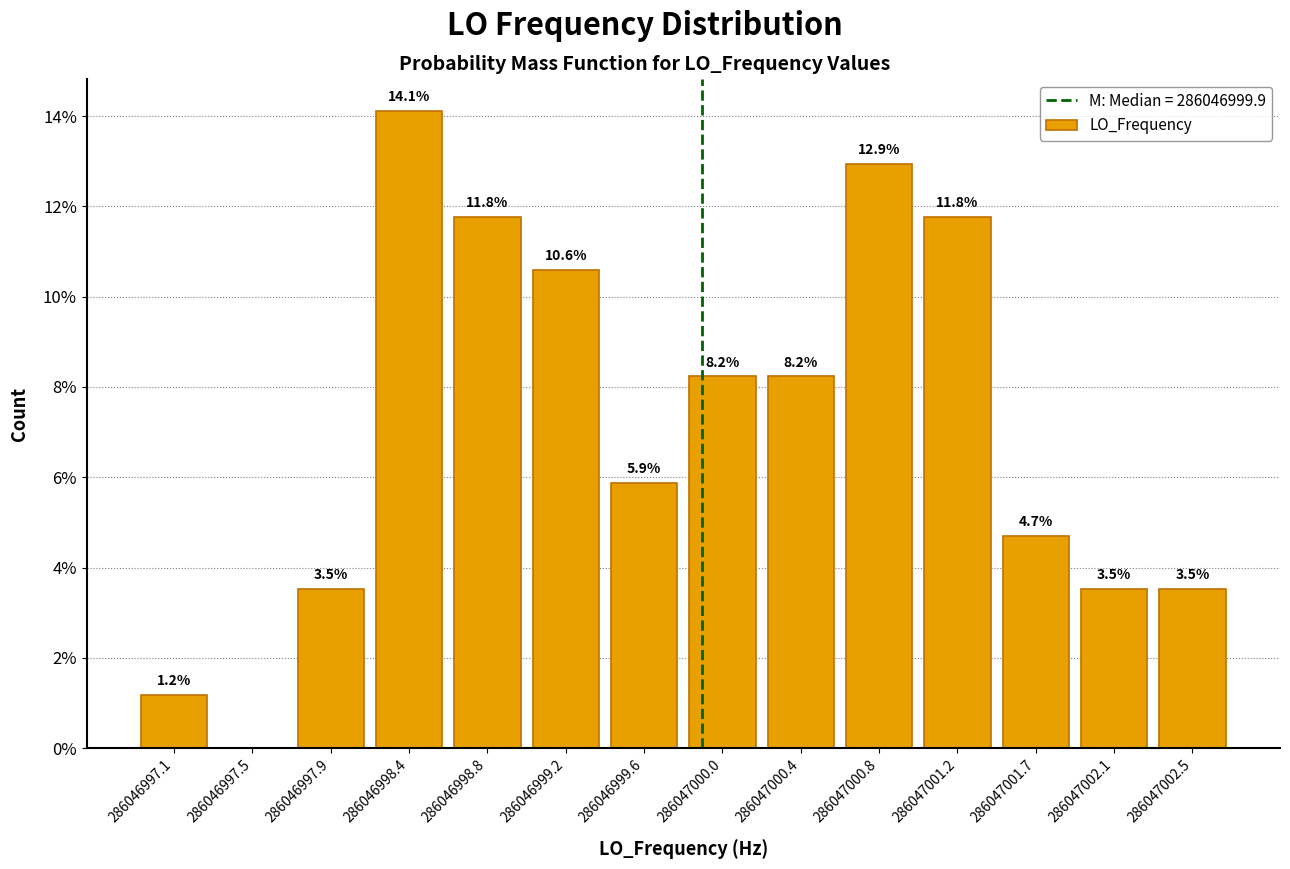

Which range on the x-axis has the tallest bar?

286046998.15 to 286046998.55